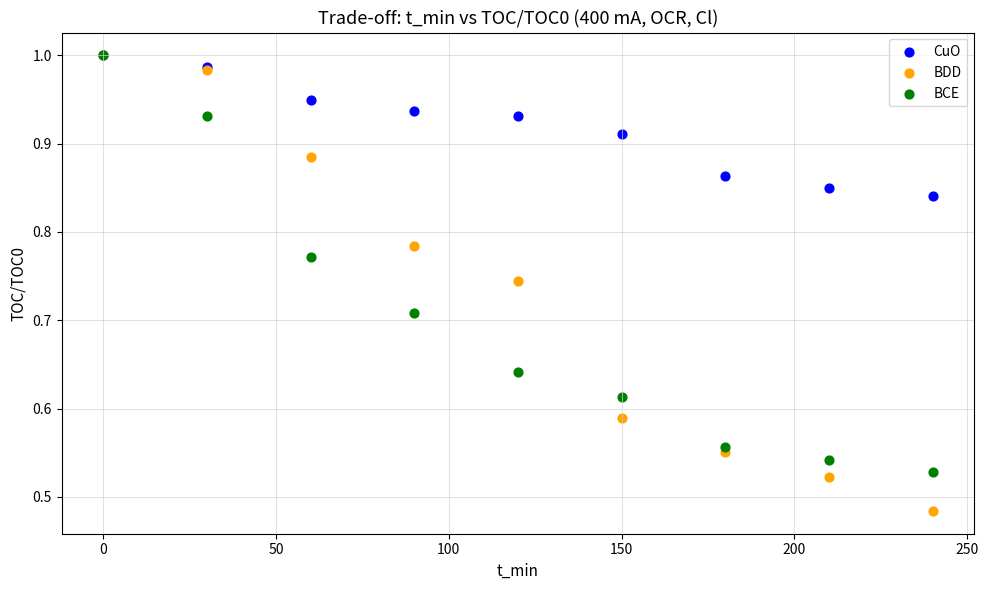

What are all the series names shown in the legend?

CuO, BDD, BCE